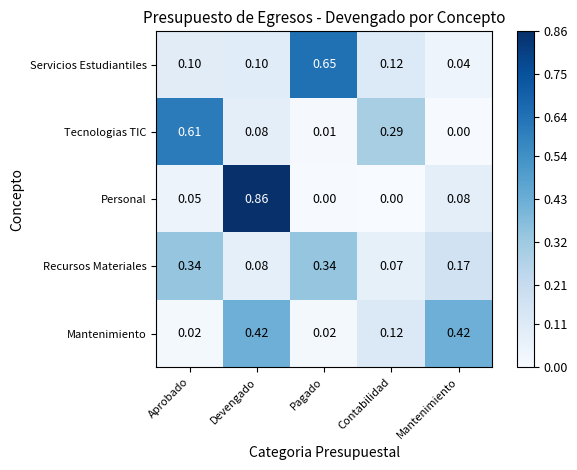

Where is Recursos Materiales nearest to the value 0?

Contabilidad